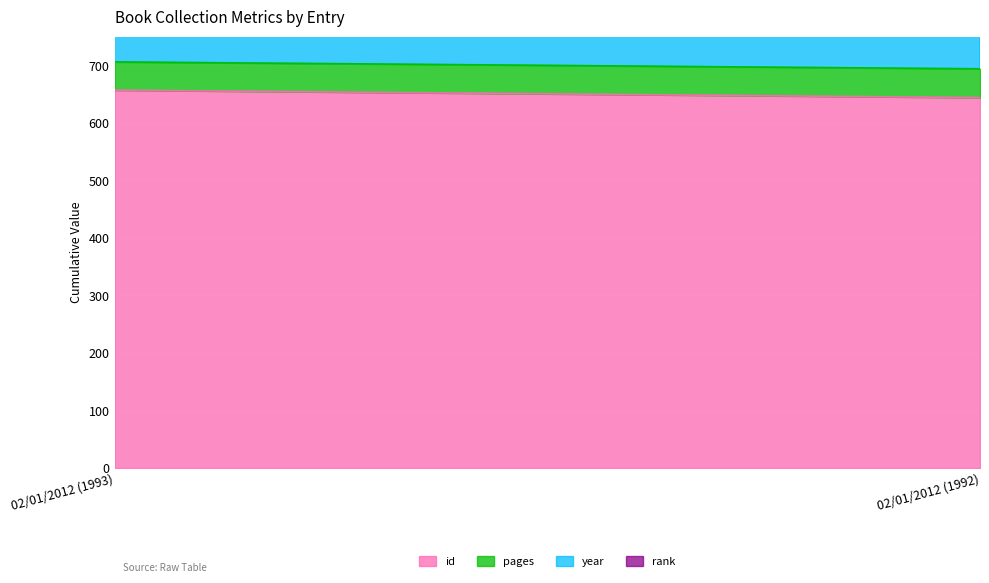

The value of pages at 02/01/2012 (1993) is 49. True or false?

True